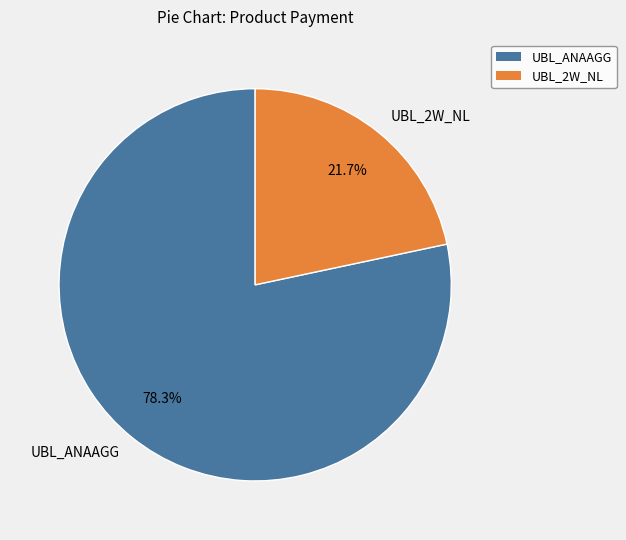

To the nearest percent, what portion does UBL_2W_NL represent?

22%